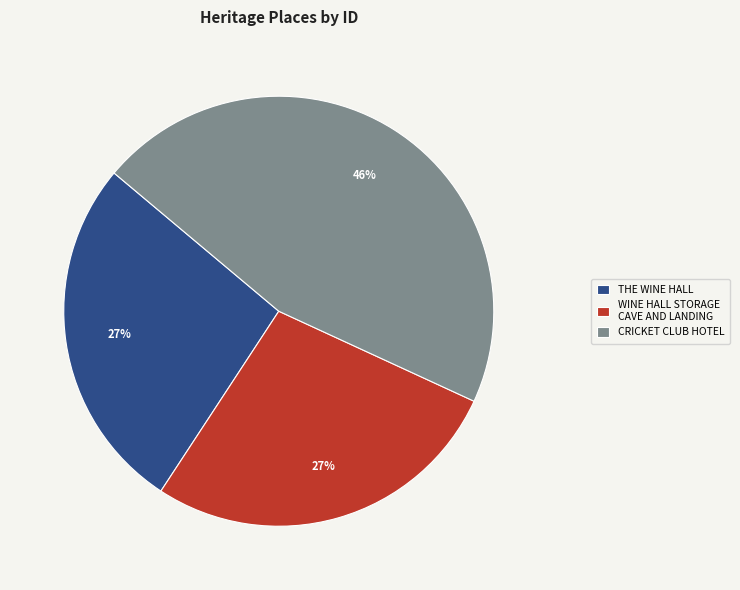

How many segments does this pie chart have?

3